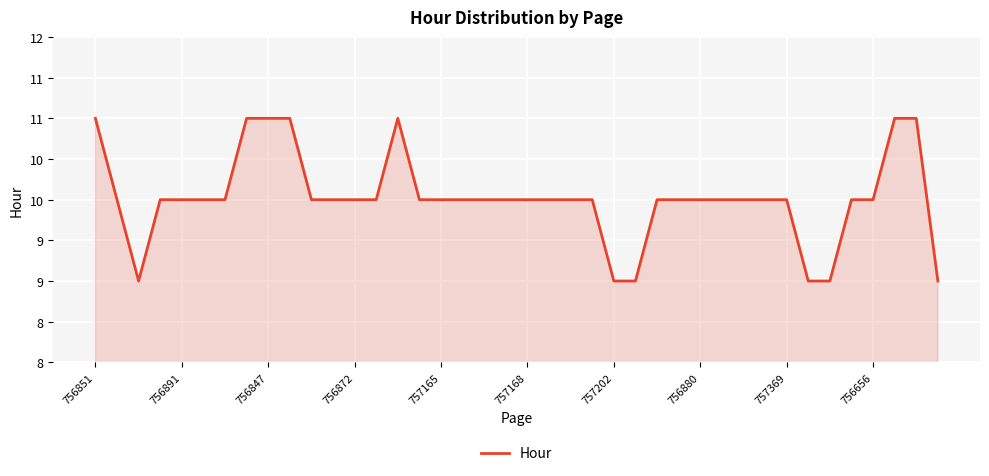

Does the chart have visible grid lines?

Yes